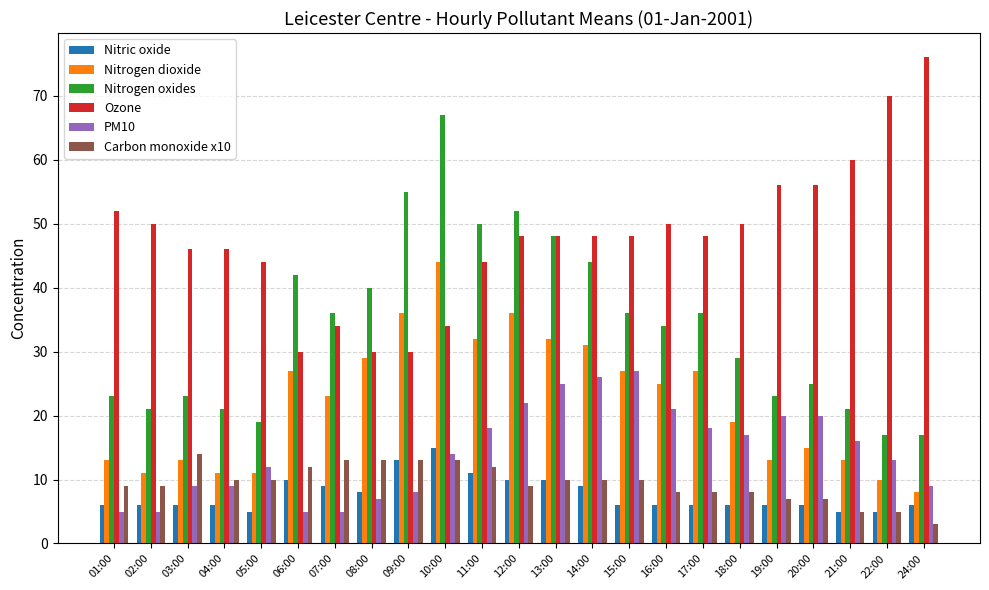

Which series has the largest range (max minus min)?

Nitrogen oxides